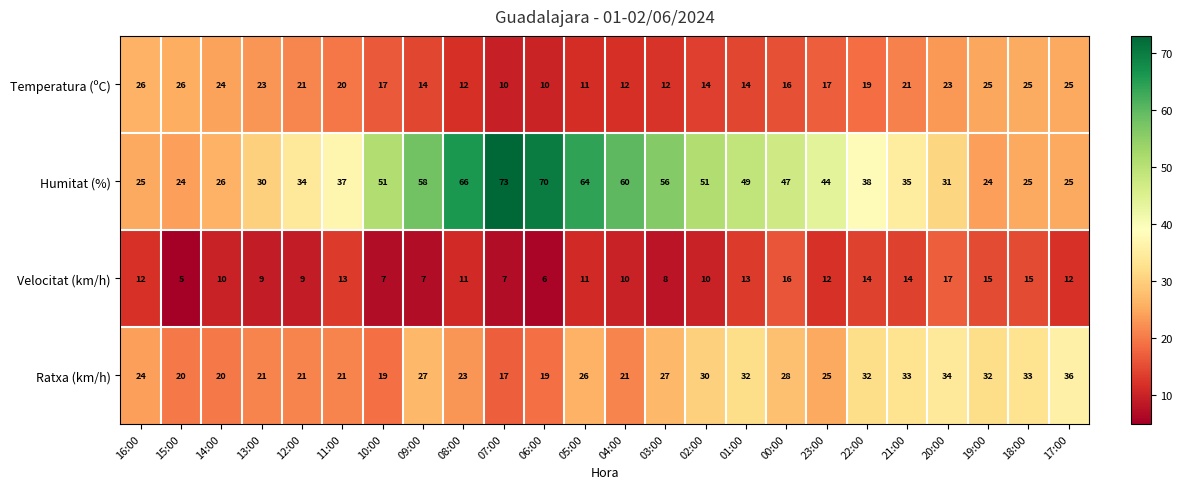

What is the sum of the Ratxa (km/h) values at 18:00 and 11:00?

54